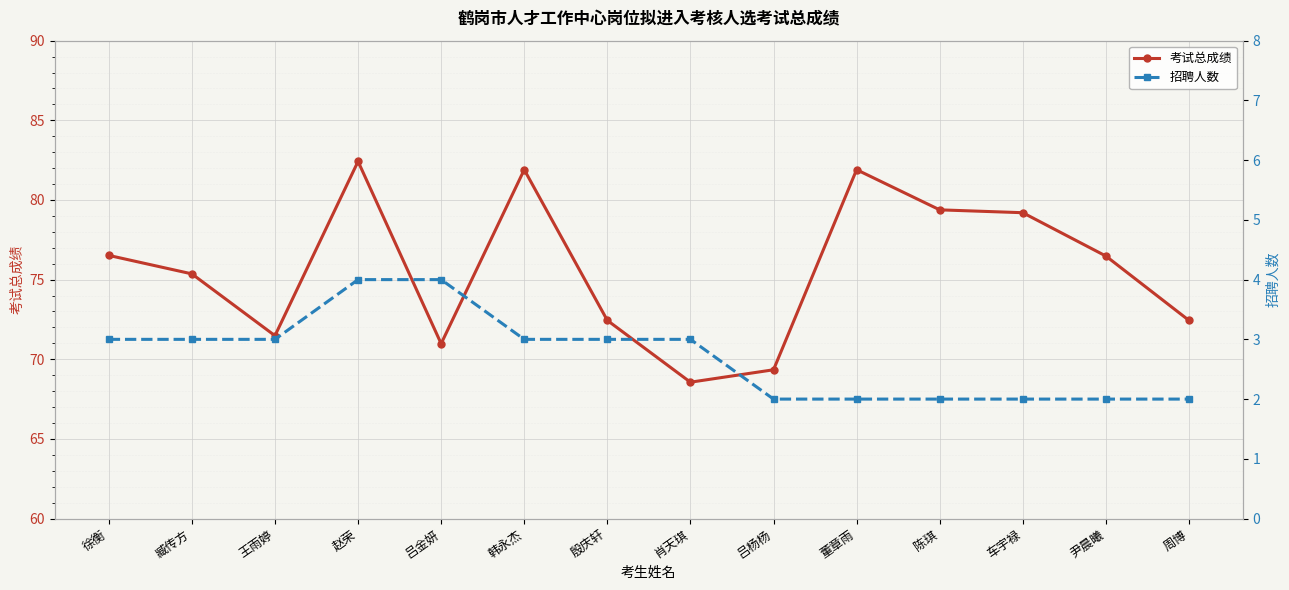

True or false: 招聘人数 and 考试总成绩 cross at least once.

False